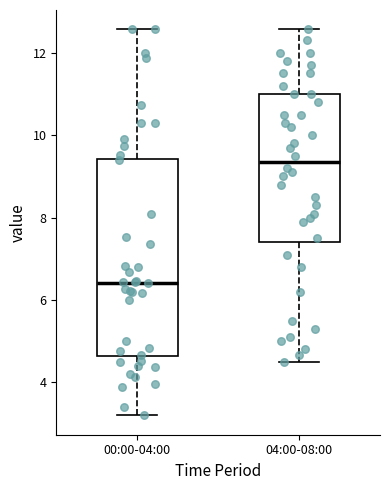

Where does the lower whisker of the box for 00:00-04:00 end on the y-axis? The values are not printed on the chart, so give them approximately, as read against the axis.

3.2